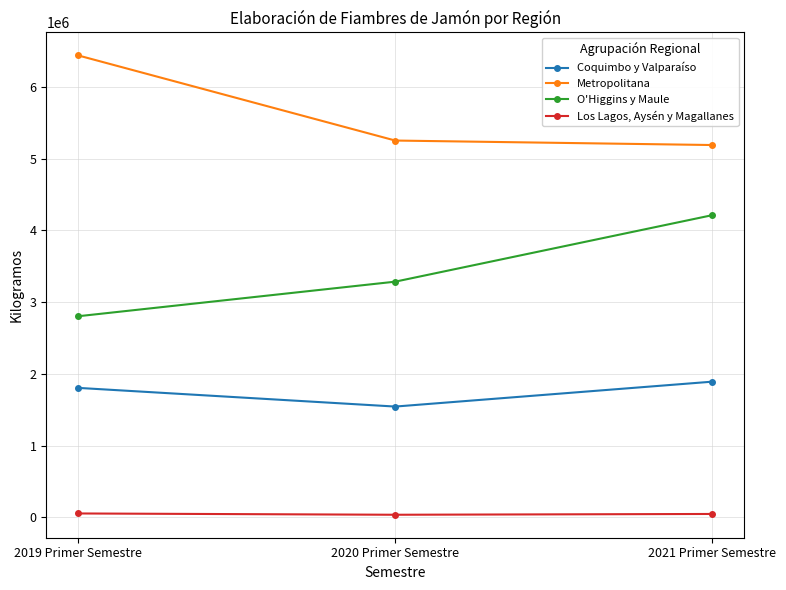

At which category is the sum across all series the highest?

2021 Primer Semestre